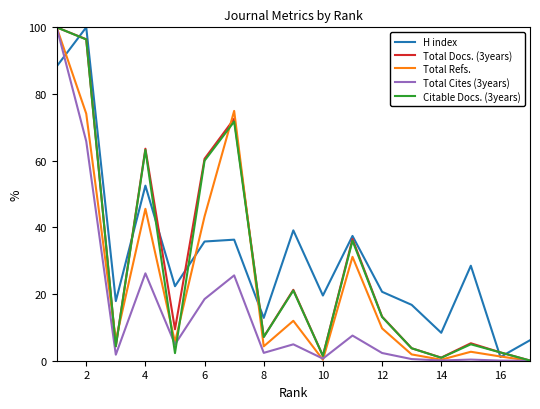

What is the greatest value displayed?

100.0